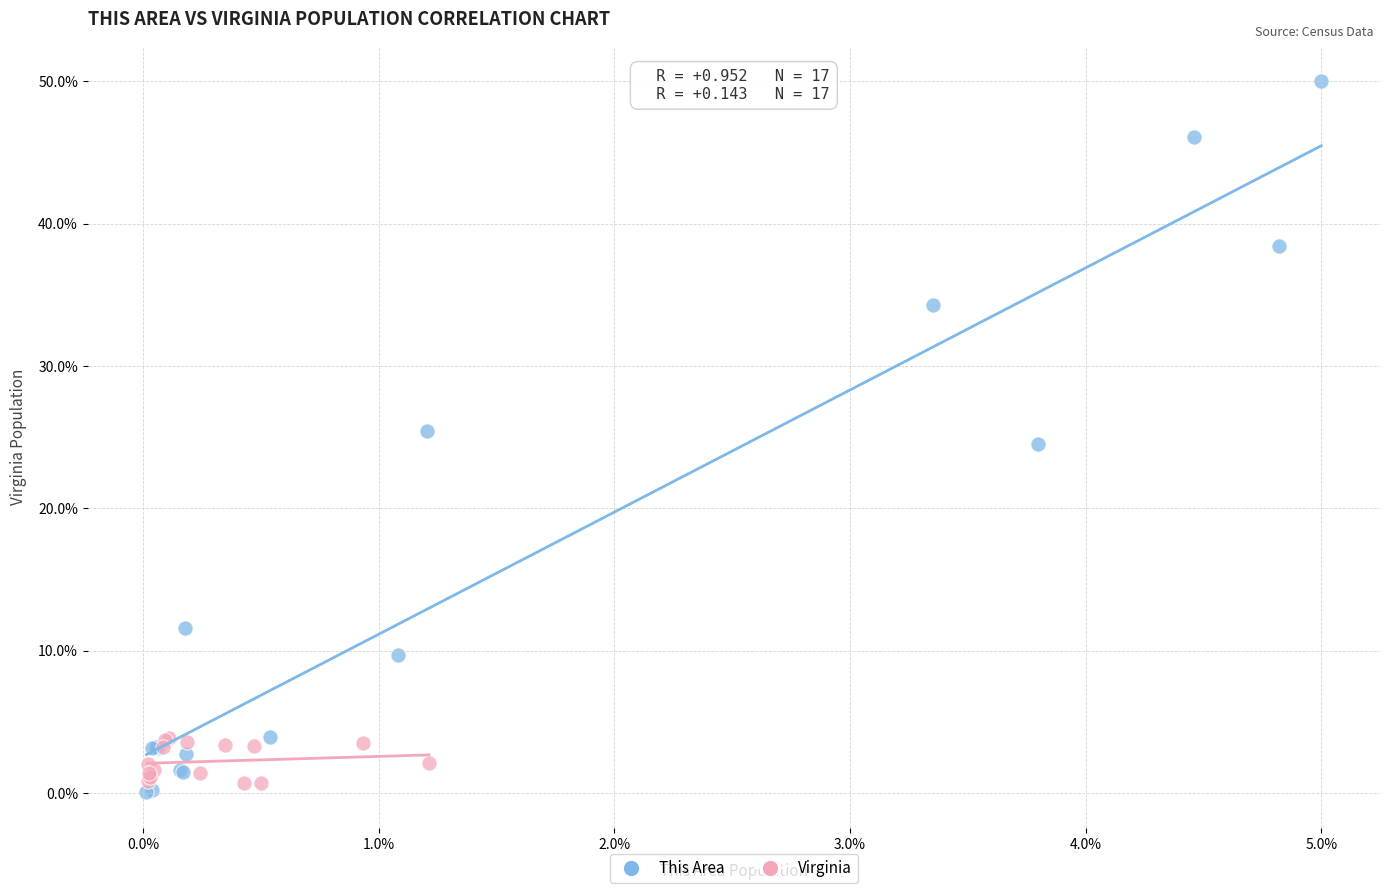

What are all the series names shown in the legend?

This Area, Virginia